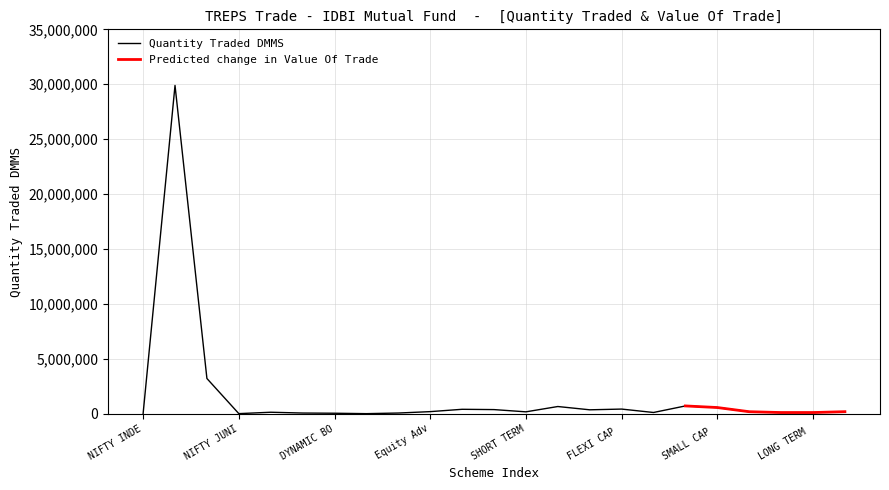

What is the maximum value shown in the chart?

29891696.0